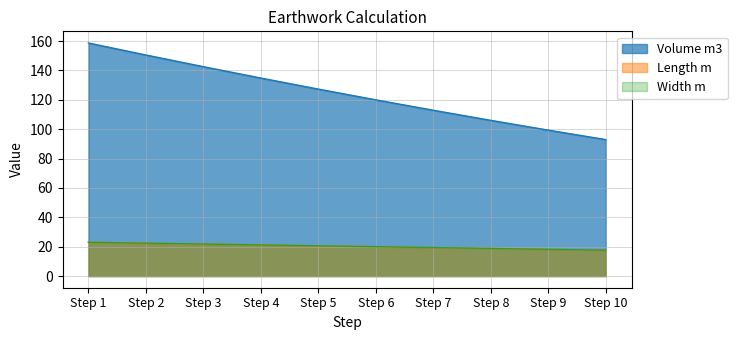

What are all the series names shown in the legend?

Length m, Width m, Volume m3